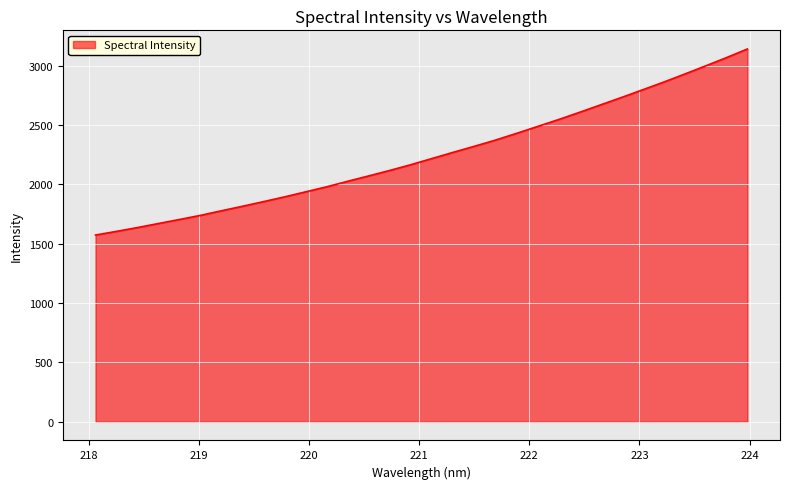

What is the maximum value shown in the chart?

3142.0